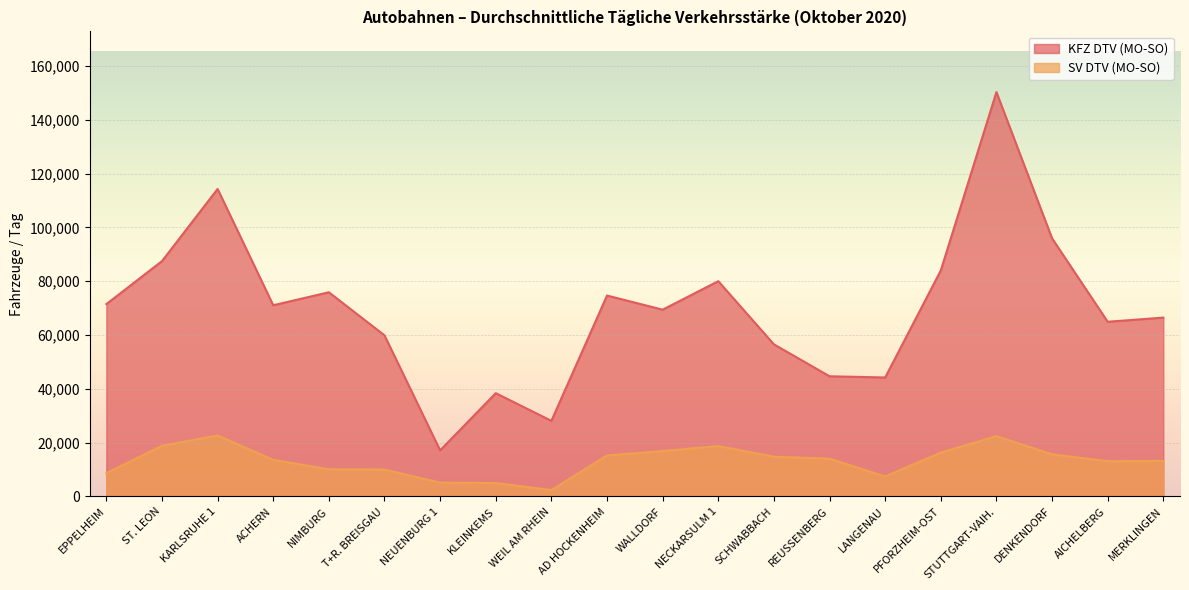

Reading left to right, extract all data points from this chart.

KFZ DTV (MO-SO): 71491	87474	114286	71066	75896	59877	17142	38389	28111	74674	69426	80020	56538	44677	44221	84000	150302	95936	64935	66474
SV DTV (MO-SO): 8668	18836	22689	13601	10096	10015	5149	4995	2367	15254	16873	18731	14767	14059	7430	16290	22426	15673	13114	13225